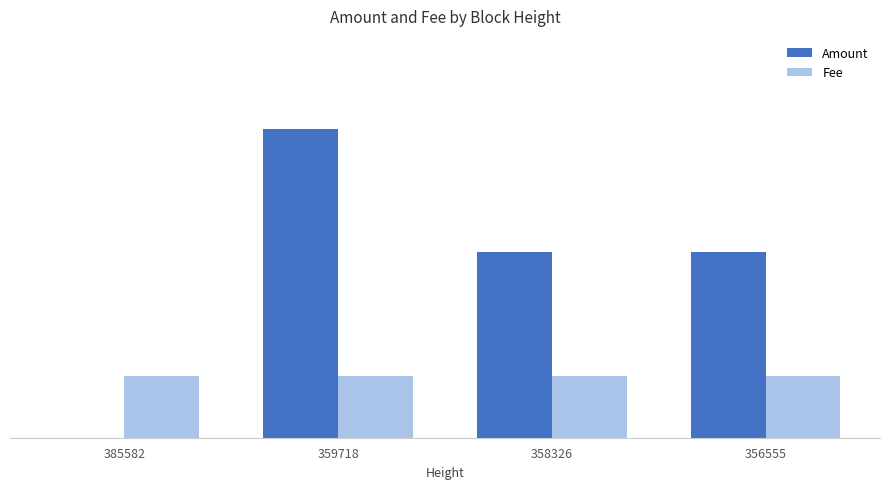

Does the chart contain stacked bars?

No